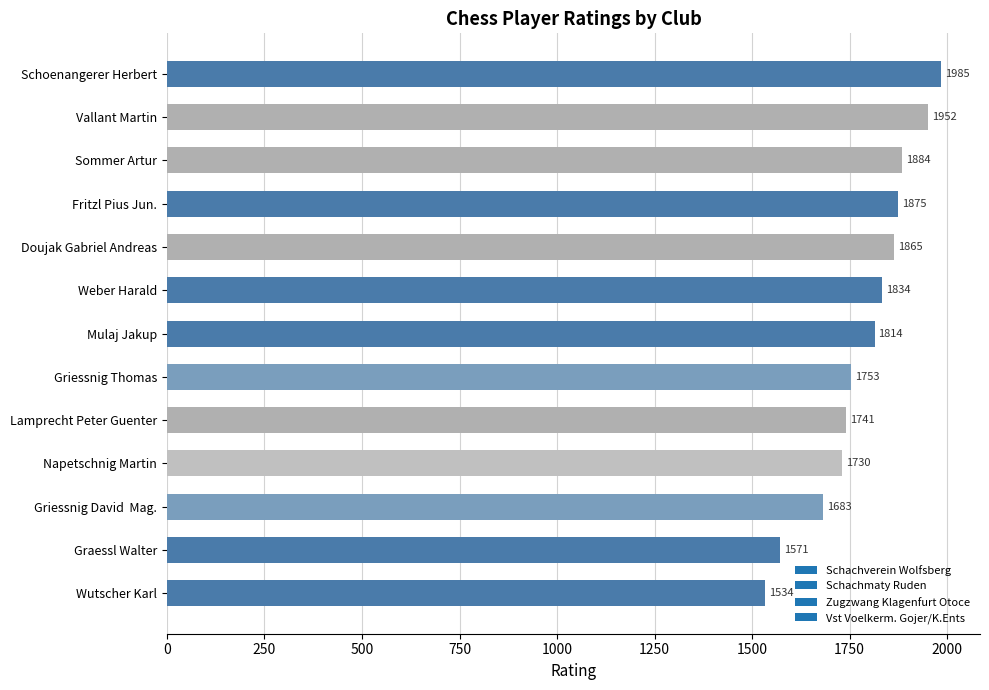

Is it true that the value at Griessnig David  Mag. is 1683?

True